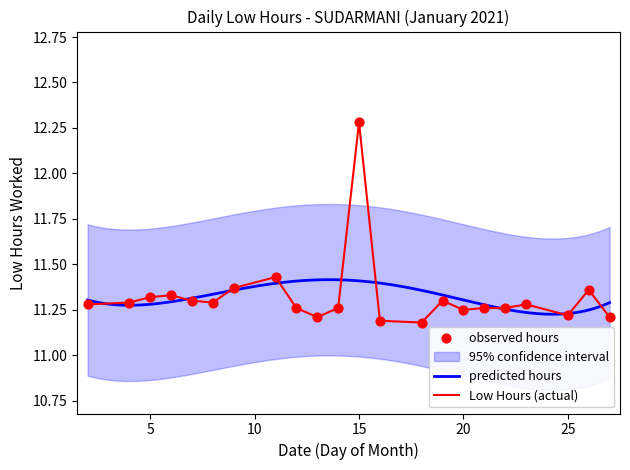

Which has a higher value, 20 or 15?

15